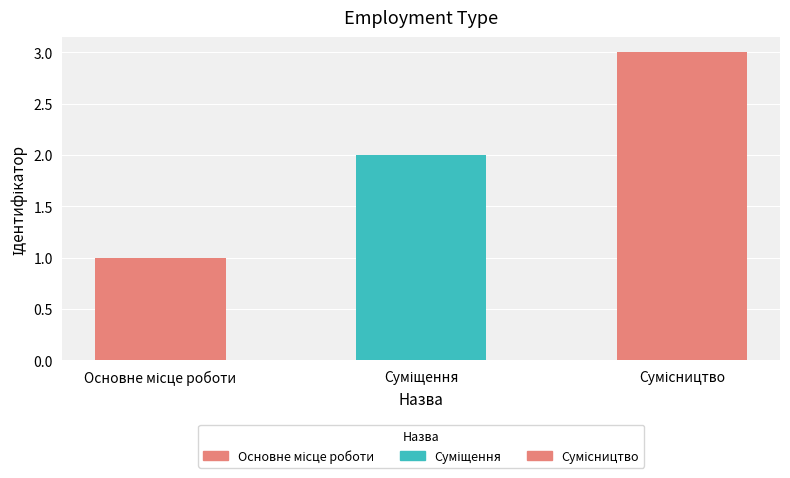

How many data points are above 2?

1